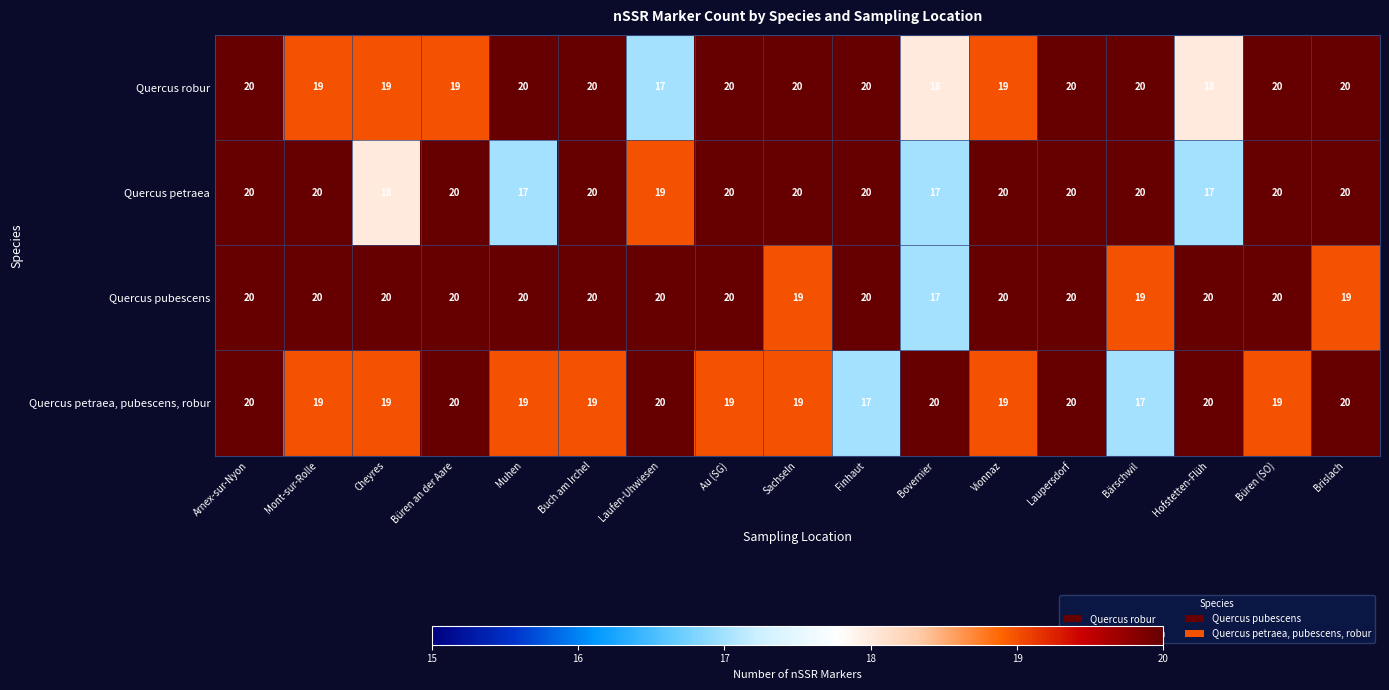

What is the greatest value displayed?

20